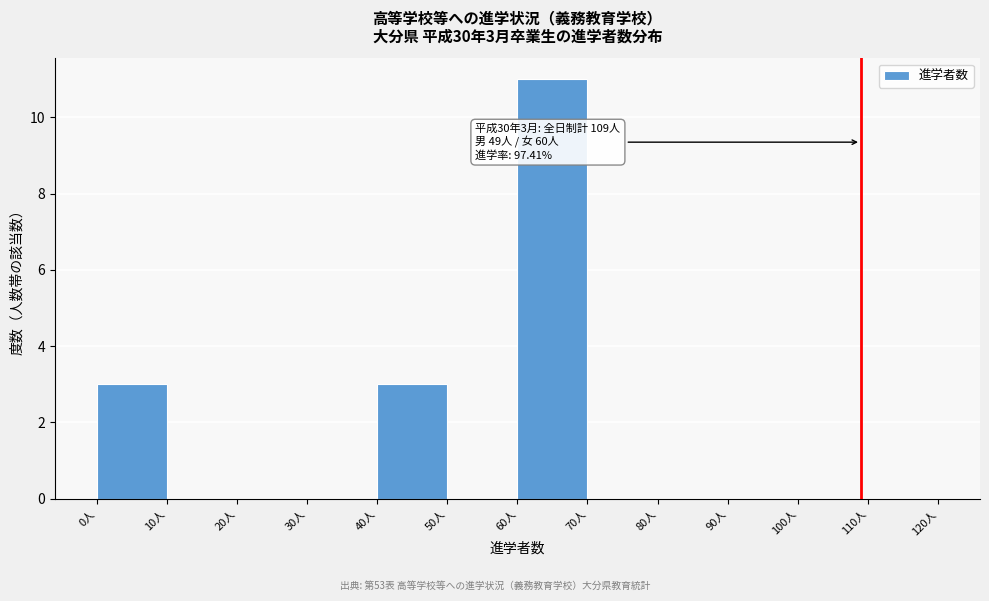

Which range on the x-axis has the tallest bar?

60 to 70